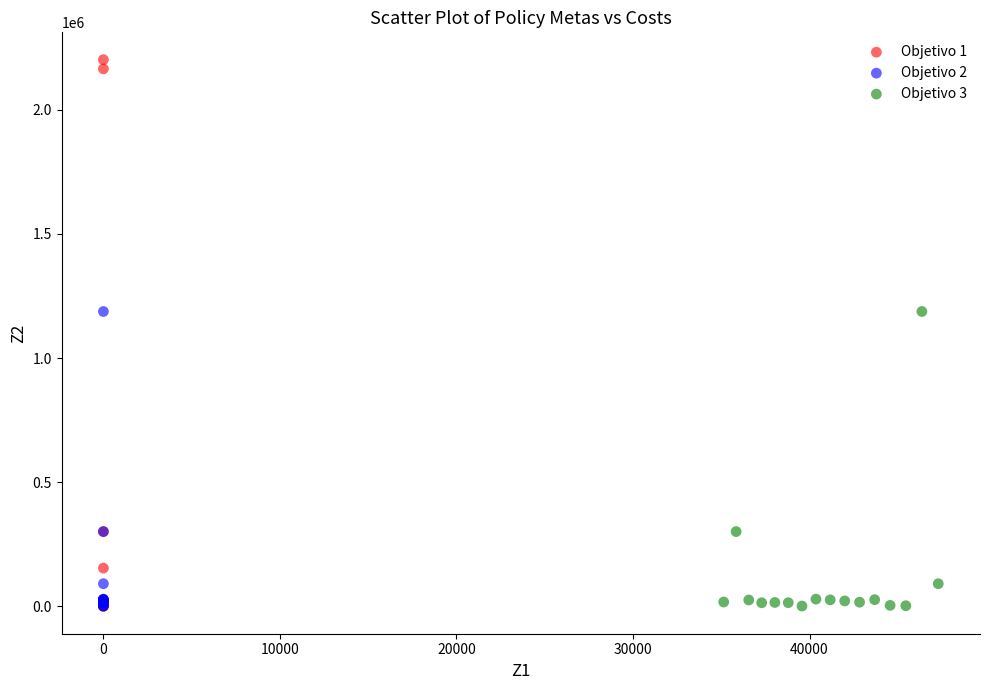

Which series reaches the maximum Y coordinate?

Objetivo 1